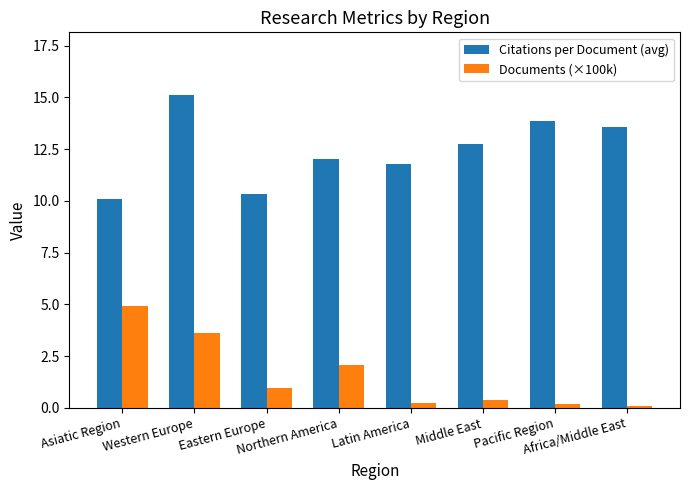

What is the average value of the Citations per Document (avg) series?

12.4